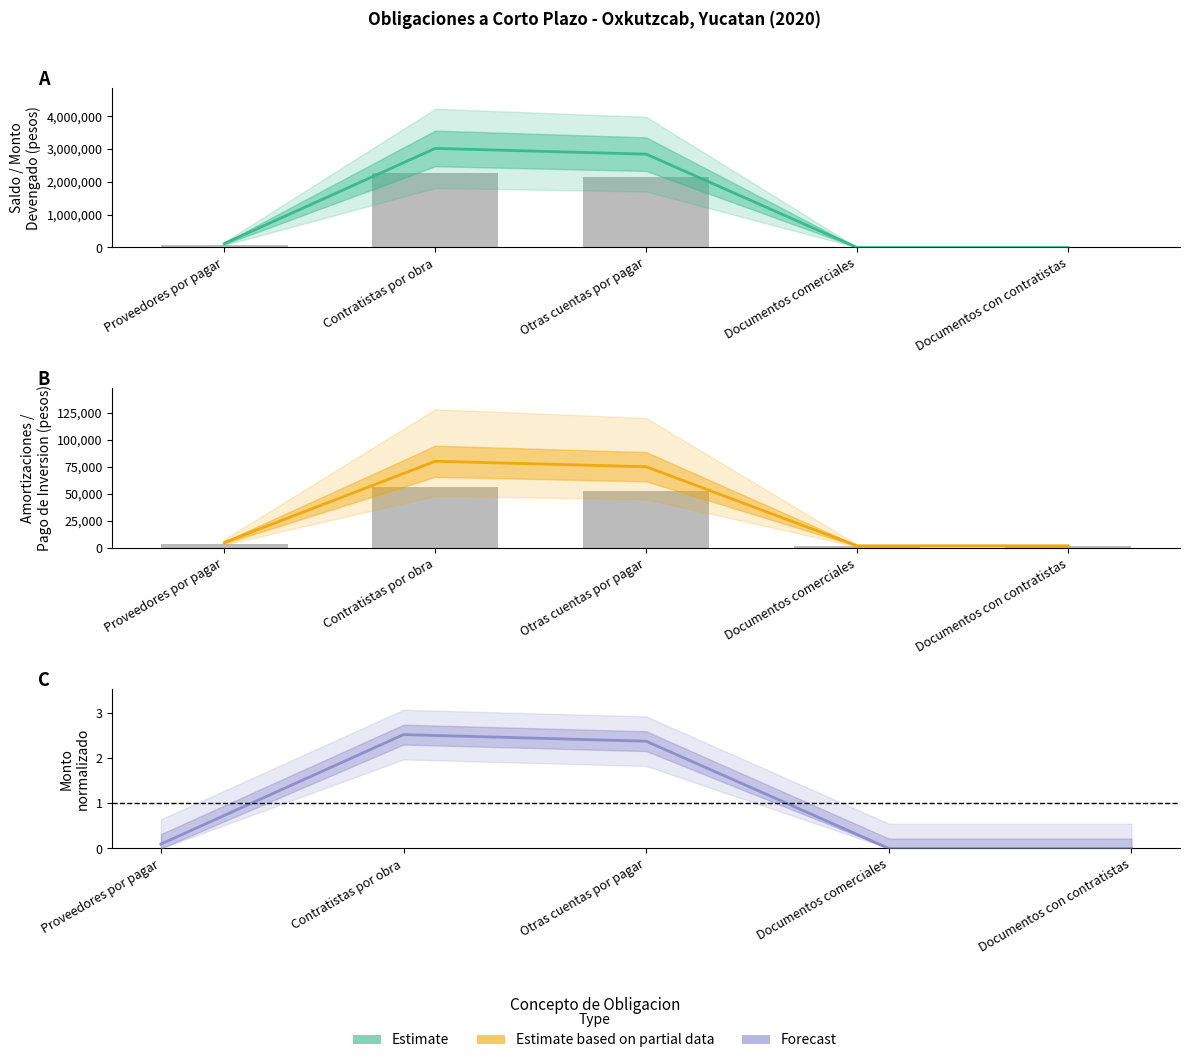

What position from the right is Proveedores por pagar?

5